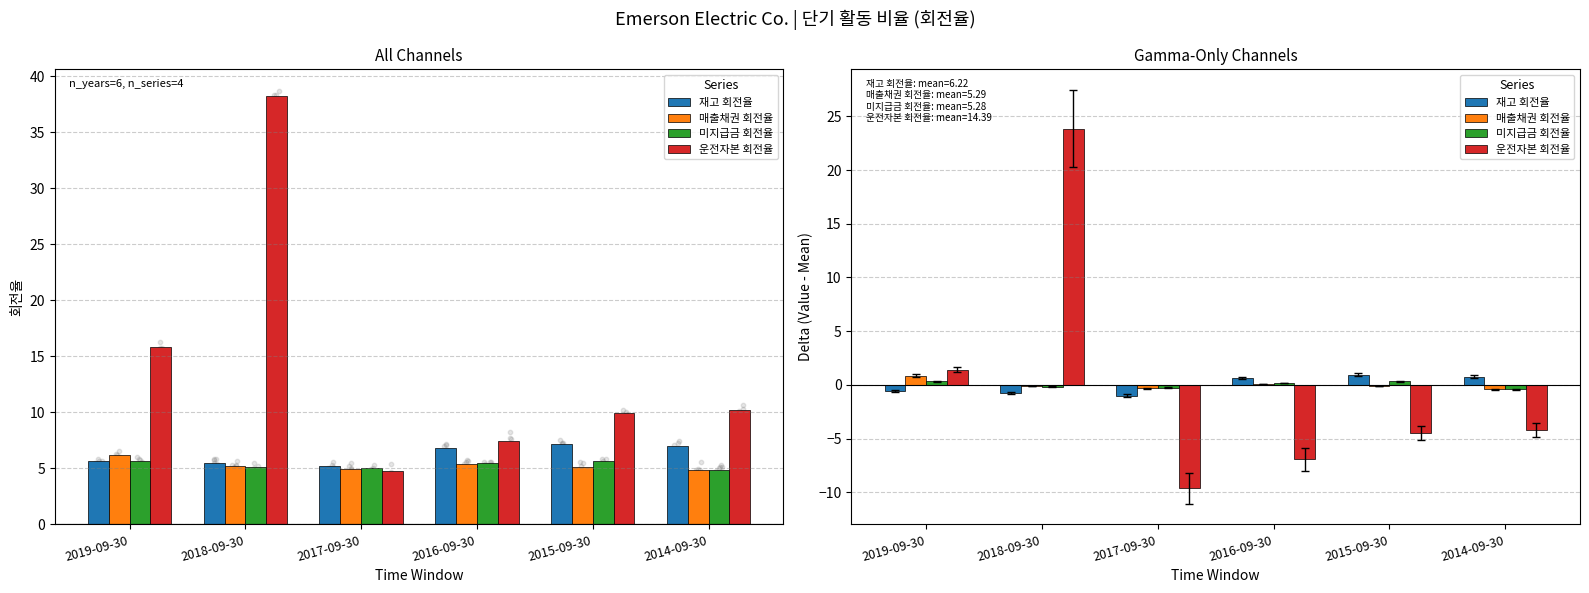

Is the value of 미지급금 회전율 at 2017-09-30 greater than the value of 운전자본 회전율 at 2017-09-30?

Yes